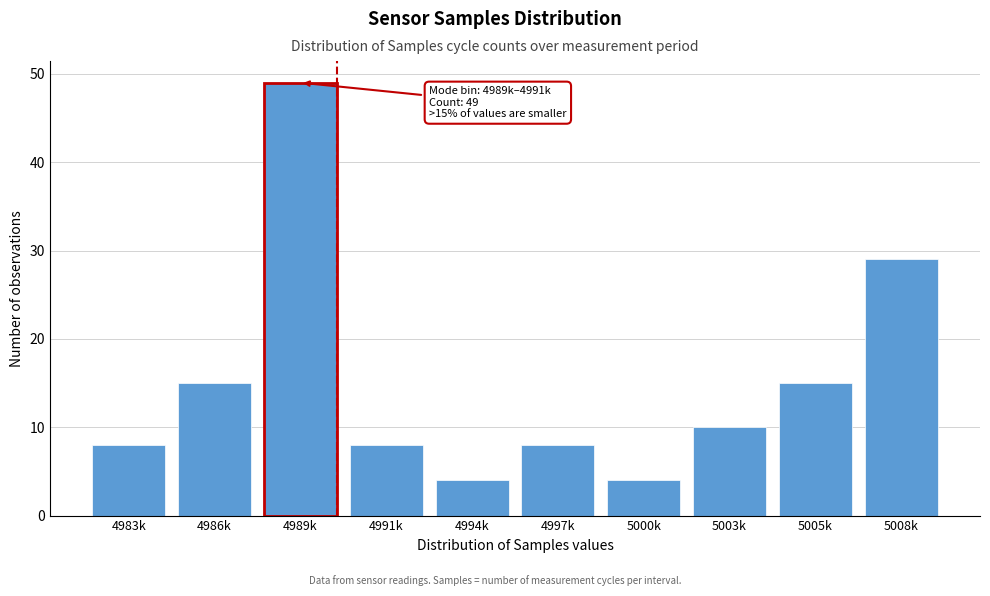

Reading left to right, list all the values displayed in this chart.

4983k=8	4986k=15	4989k=49	4991k=8	4994k=4	4997k=8	5000k=4	5003k=10	5005k=15	5008k=29